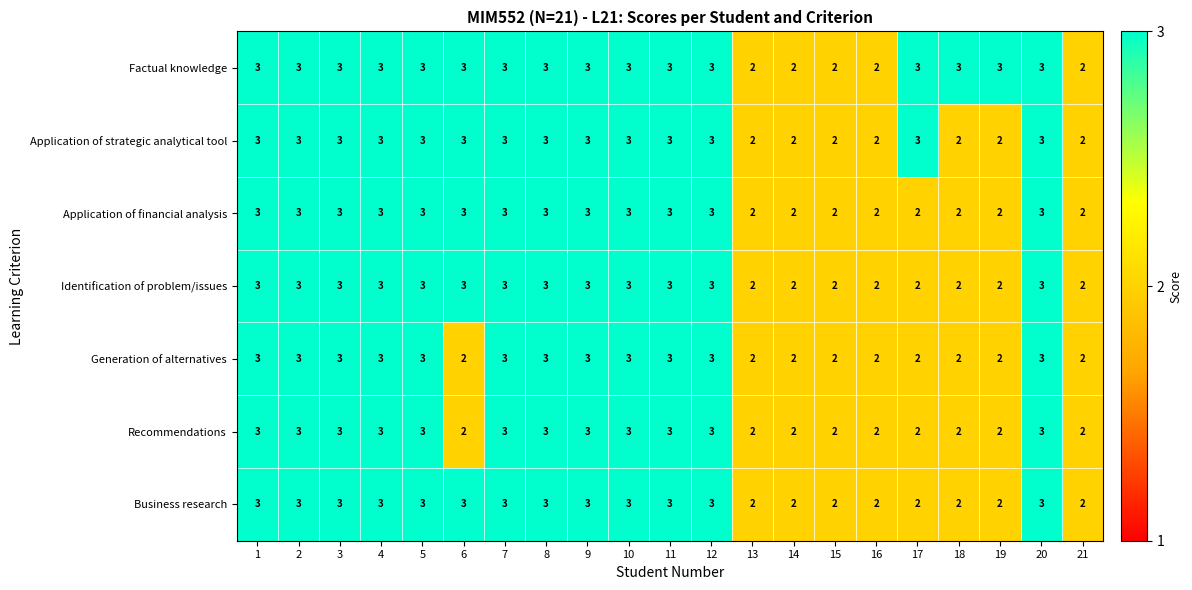

Count the Factual knowledge values in the range 3 to 4.

16